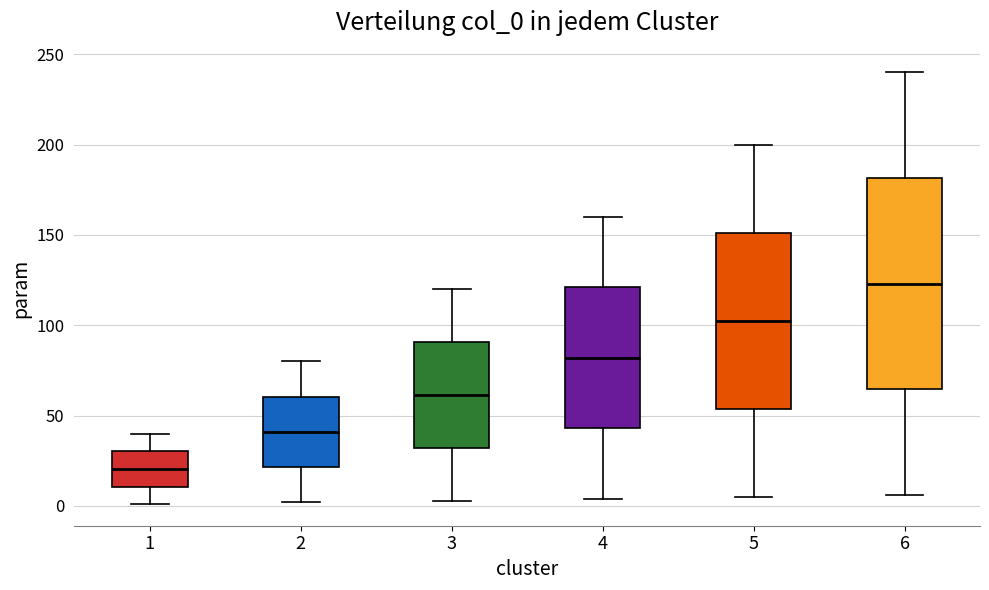

Which box has the lowest median line?

1